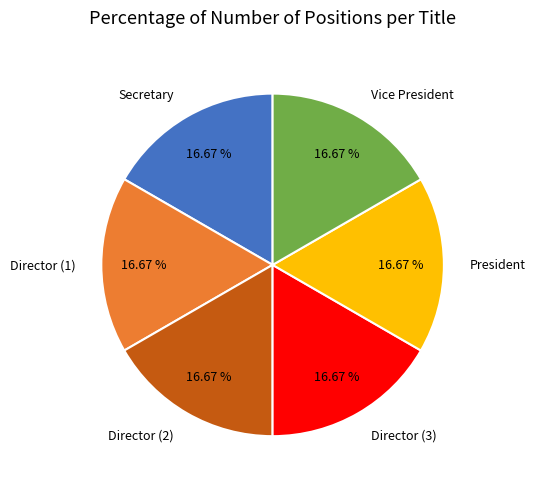

What is the ratio of the value at Director (3) to the value at President?

1.0